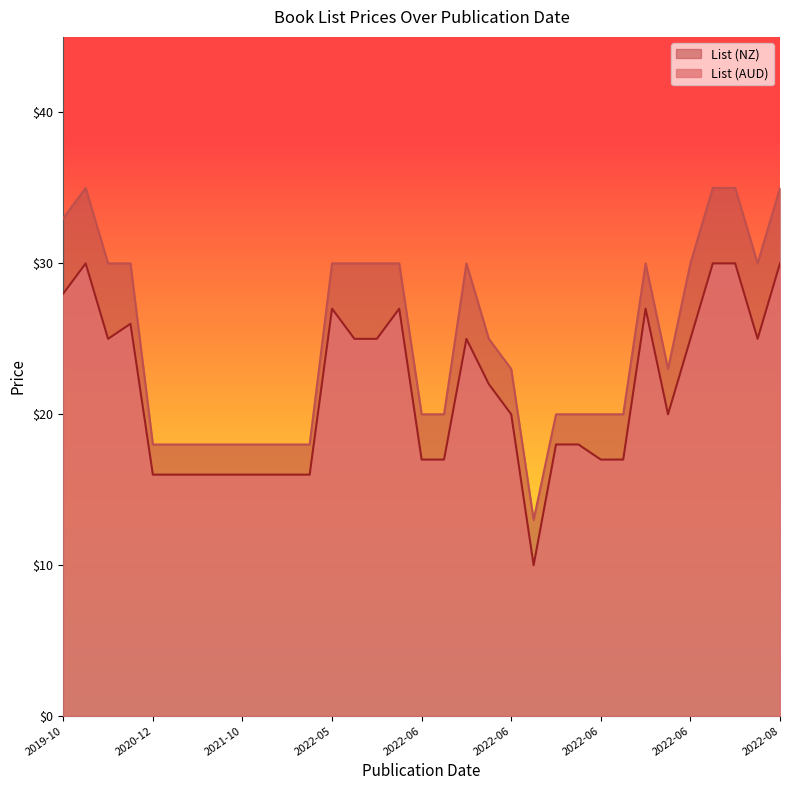

What value does the List (NZ) series have at 2020-09?

30.0